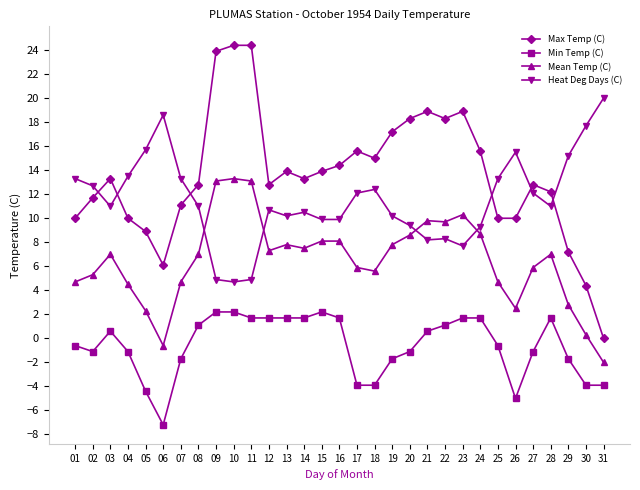

What is the sum of all Min Temp (C) values?

-19.3